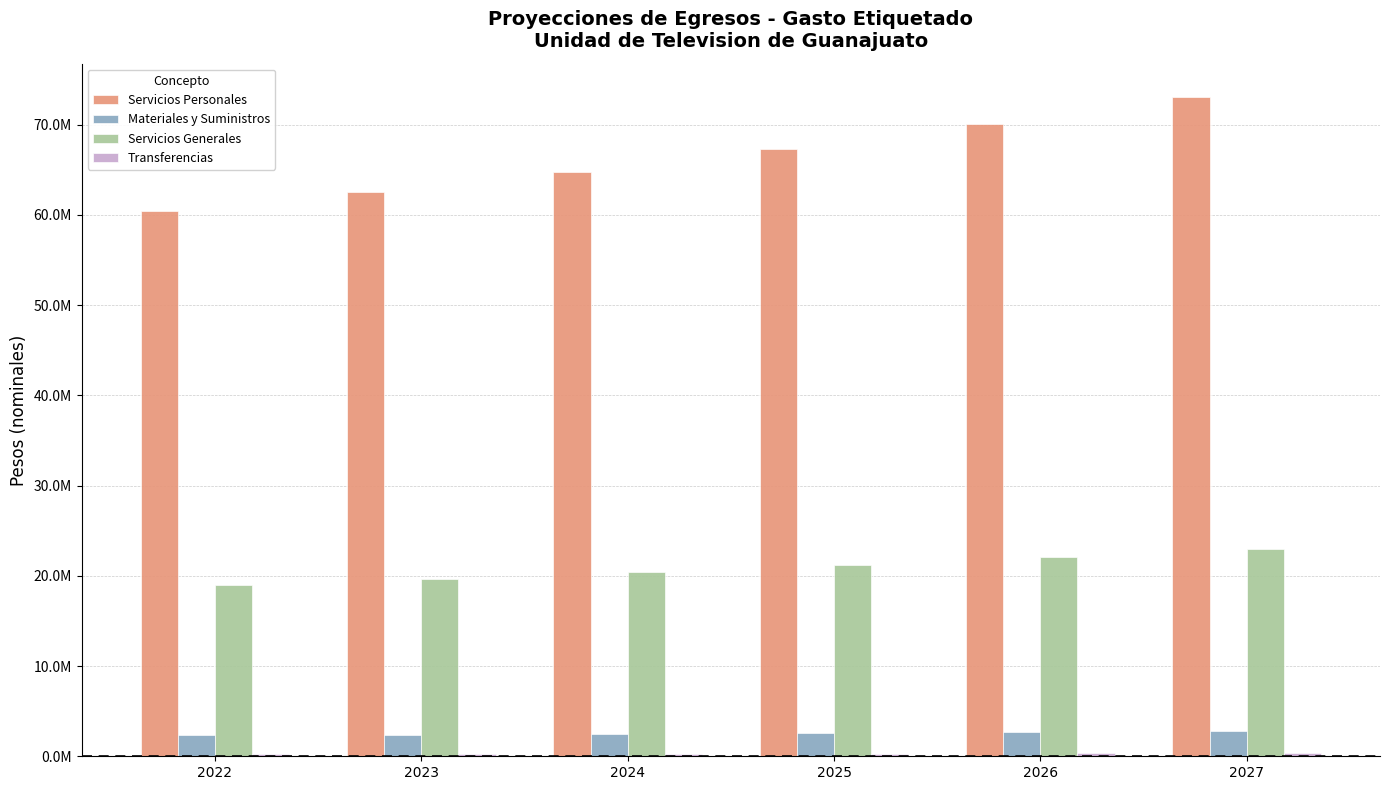

What is the greatest value displayed?

73093285.0